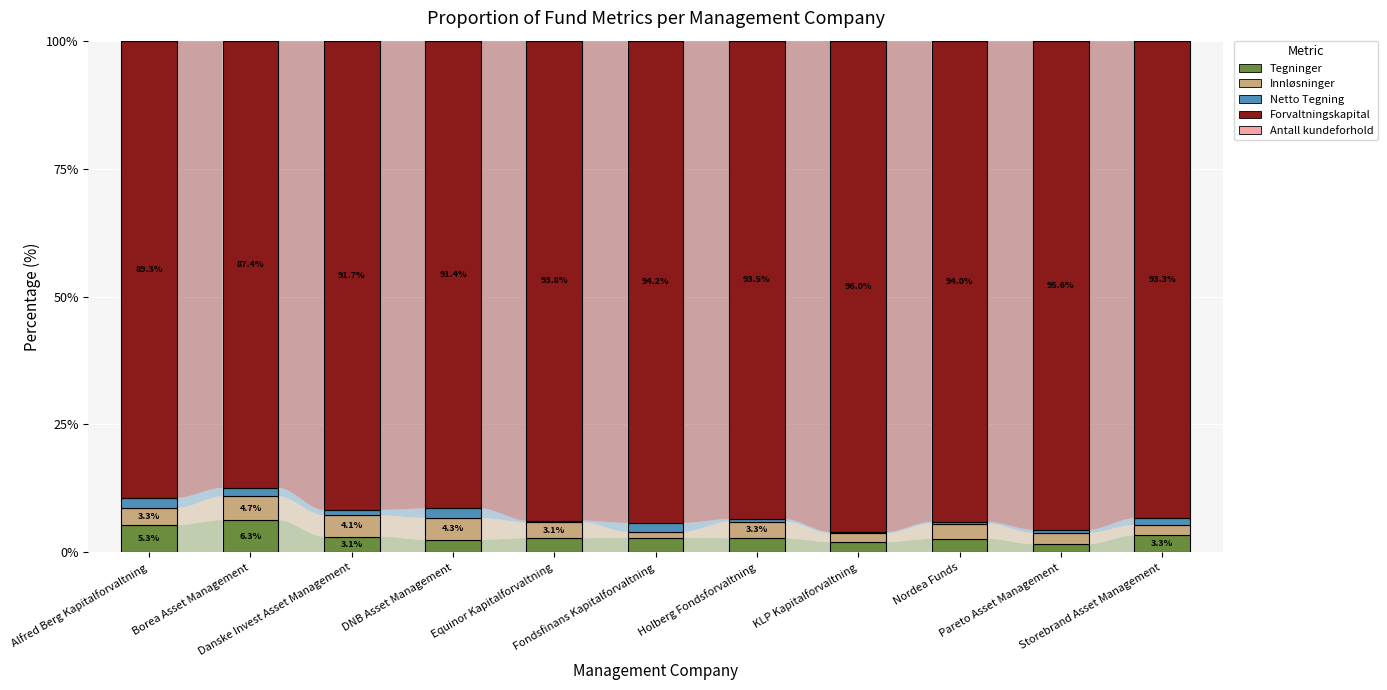

Are the bars grouped side by side (vs. stacked)?

No